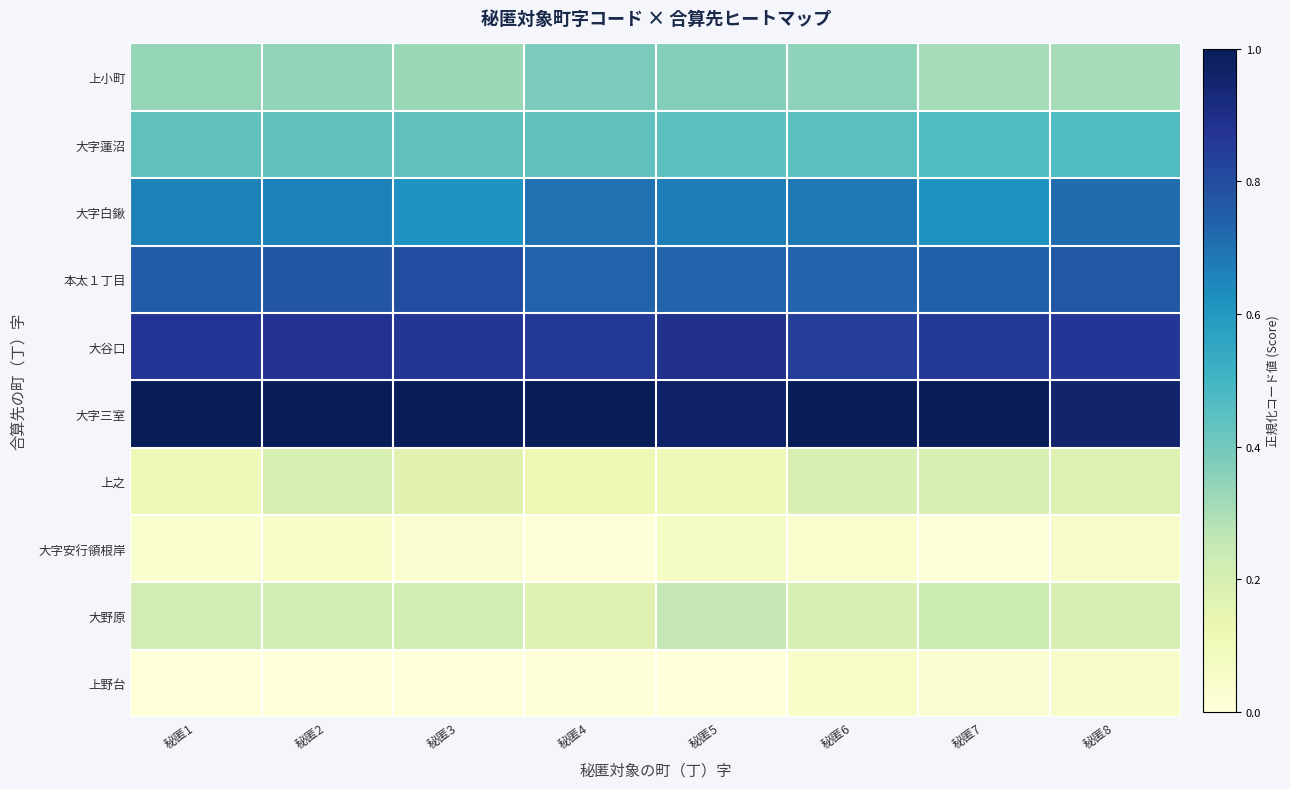

Reading right to left, what are all the values shown in this chart?

上小町: 秘匿8=0.3	秘匿7=0.3	秘匿6=0.4	秘匿5=0.4	秘匿4=0.4	秘匿3=0.3	秘匿2=0.3	秘匿1=0.3
大字蓮沼: 秘匿8=0.5	秘匿7=0.5	秘匿6=0.4	秘匿5=0.4	秘匿4=0.4	秘匿3=0.4	秘匿2=0.4	秘匿1=0.4
大字白鍬: 秘匿8=0.7	秘匿7=0.6	秘匿6=0.7	秘匿5=0.7	秘匿4=0.7	秘匿3=0.6	秘匿2=0.7	秘匿1=0.7
本太１丁目: 秘匿8=0.8	秘匿7=0.7	秘匿6=0.7	秘匿5=0.7	秘匿4=0.7	秘匿3=0.8	秘匿2=0.8	秘匿1=0.8
大谷口: 秘匿8=0.9	秘匿7=0.9	秘匿6=0.8	秘匿5=0.9	秘匿4=0.9	秘匿3=0.9	秘匿2=0.9	秘匿1=0.9
大字三室: 秘匿8=1.0	秘匿7=1.0	秘匿6=1.0	秘匿5=1.0	秘匿4=1.0	秘匿3=1.0	秘匿2=1.0	秘匿1=1.0
上之: 秘匿8=0.2	秘匿7=0.2	秘匿6=0.2	秘匿5=0.1	秘匿4=0.1	秘匿3=0.2	秘匿2=0.2	秘匿1=0.1
大字安行領根岸: 秘匿8=0.0	秘匿7=0.0	秘匿6=0.0	秘匿5=0.1	秘匿4=0.0	秘匿3=0.0	秘匿2=0.1	秘匿1=0.0
大野原: 秘匿8=0.2	秘匿7=0.2	秘匿6=0.2	秘匿5=0.3	秘匿4=0.2	秘匿3=0.2	秘匿2=0.2	秘匿1=0.2
上野台: 秘匿8=0.0	秘匿7=0.0	秘匿6=0.0	秘匿5=0.0	秘匿4=0.0	秘匿3=0.0	秘匿2=0.0	秘匿1=0.0